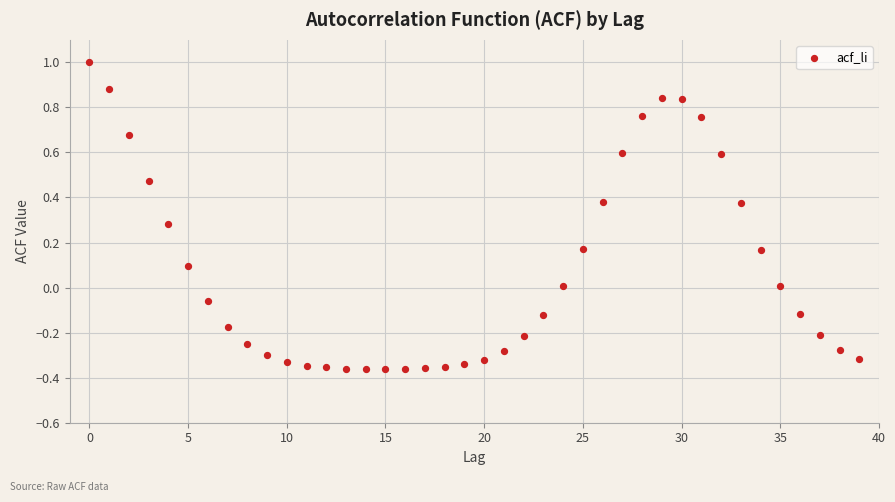

What is the range of Y values (max minus min)?

1.4